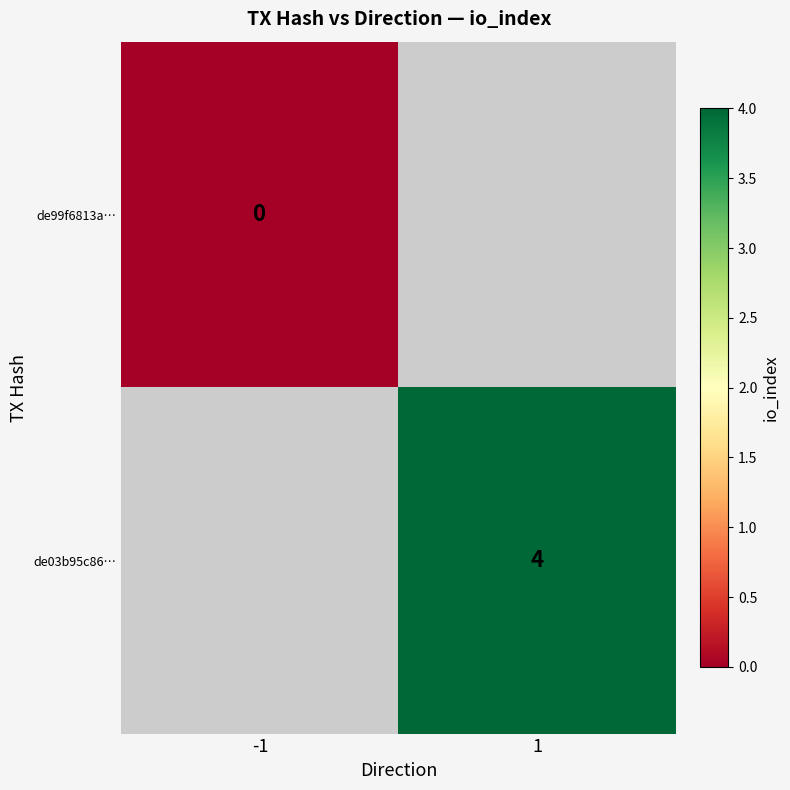

Is it true that de03b95c86… equals 7 at 1?

False